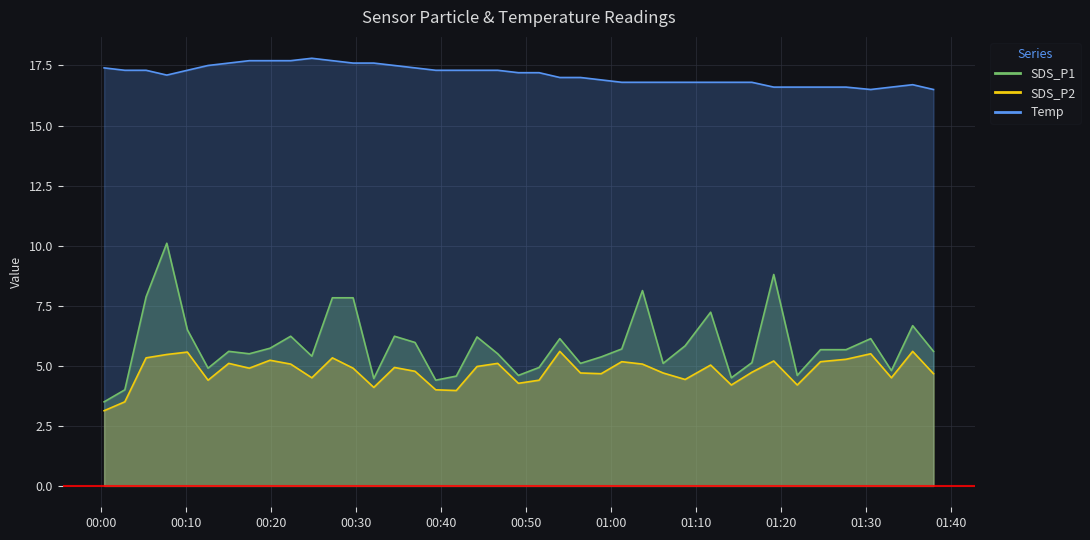

The SDS_P1 series shows 4.6 at 2023/07/20 00:49:07. True or false?

True